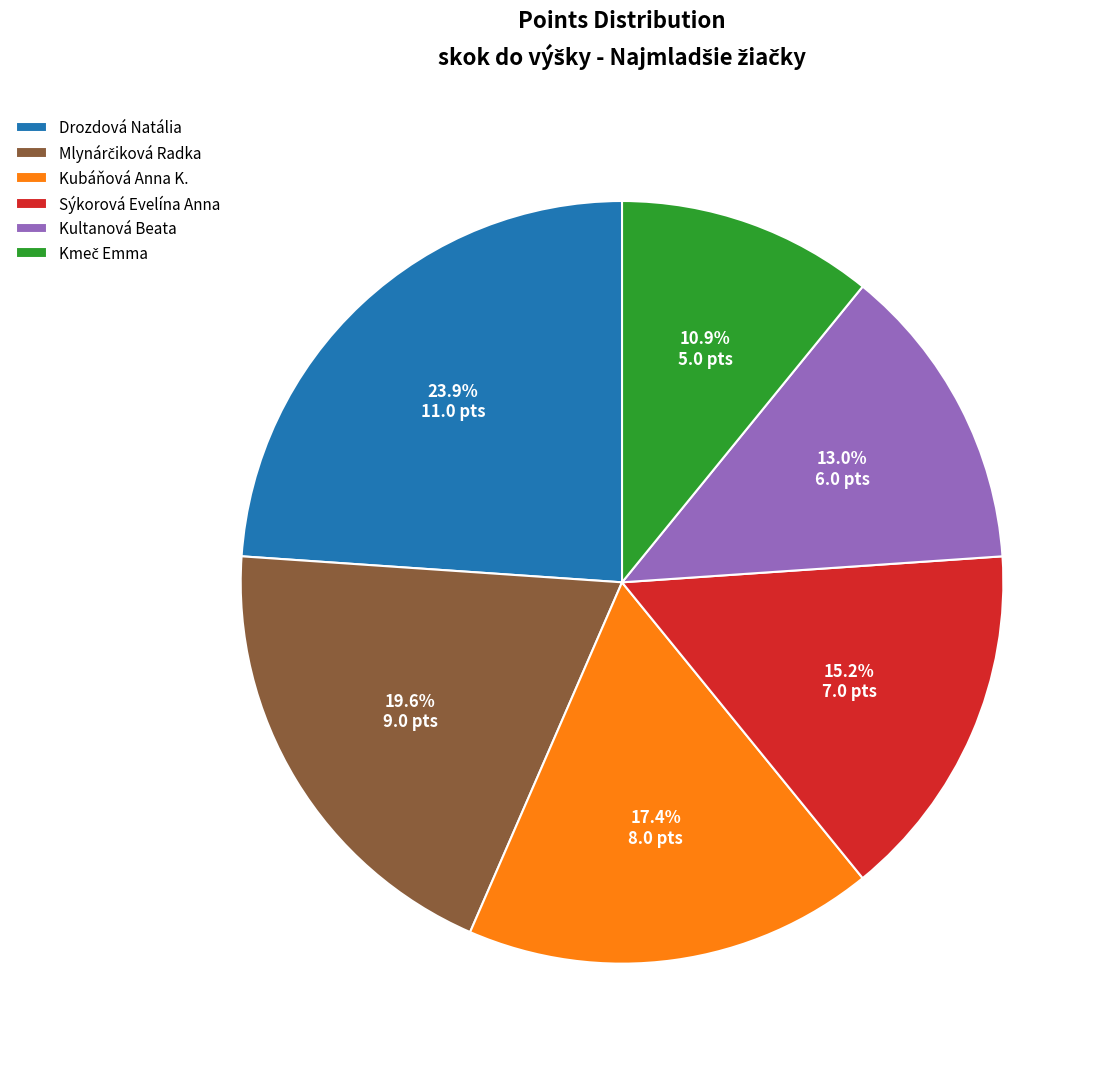

What is the ratio of the value at Kubáňová Anna K. to the value at Kultanová Beata?

1.3